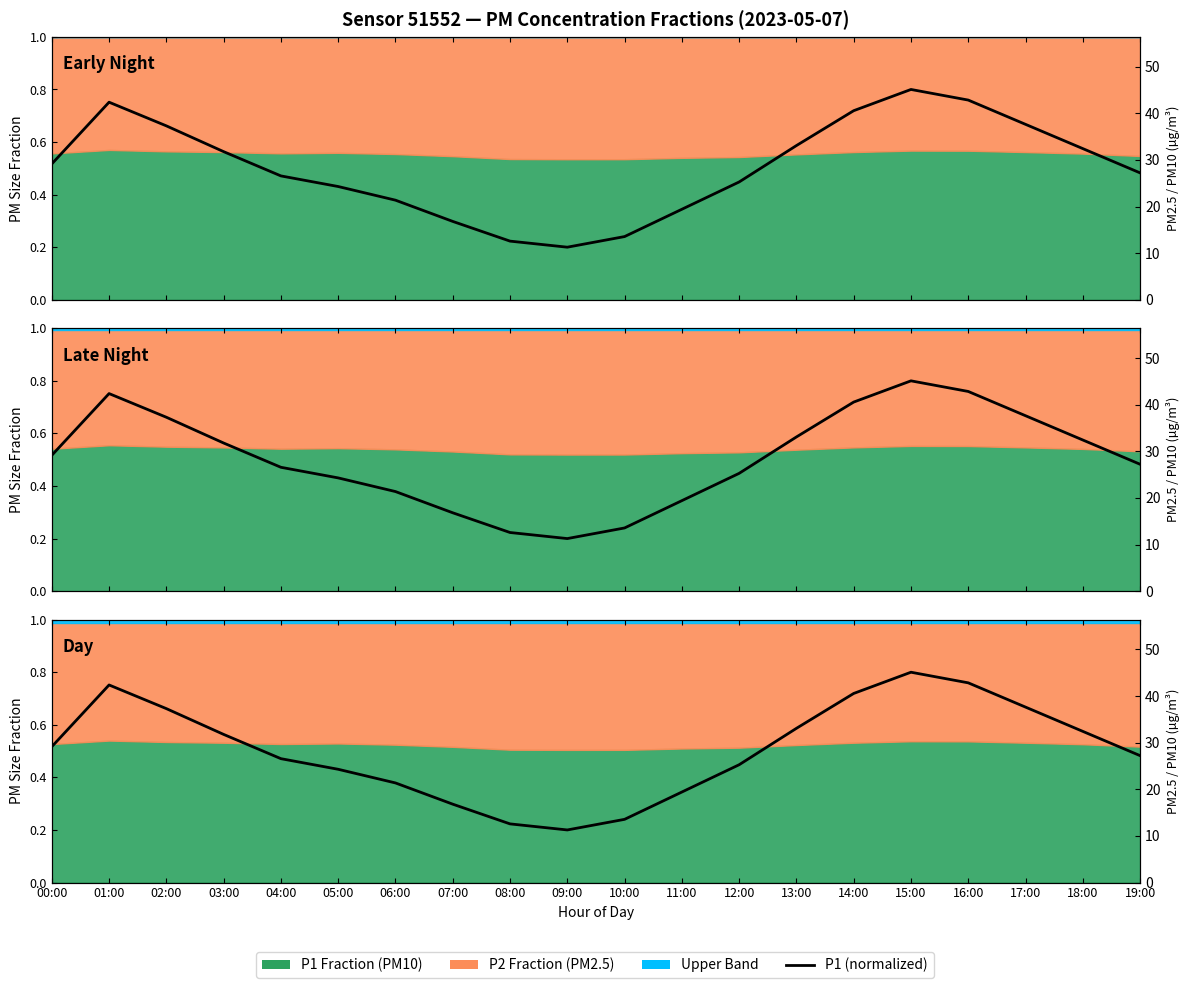

List the labels in order of value, smallest first.

09:00, 08:00, 10:00, 07:00, 11:00, 06:00, 05:00, 12:00, 04:00, 19:00, 00:00, 03:00, 18:00, 13:00, 02:00, 17:00, 14:00, 01:00, 16:00, 15:00